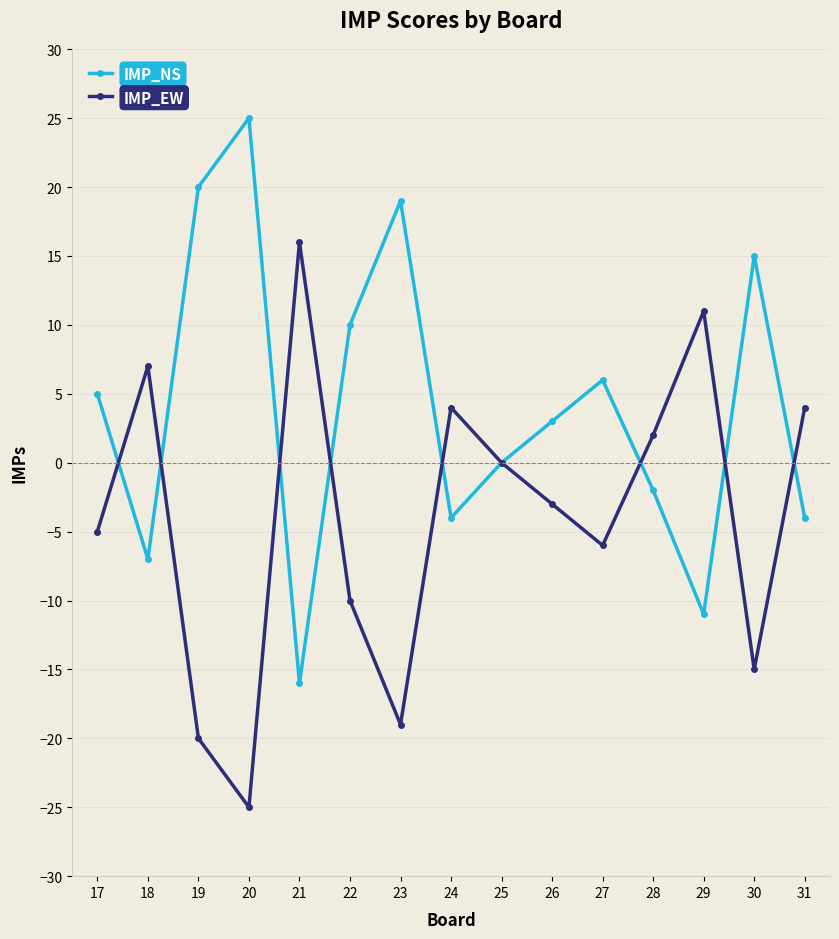

Where does the IMP_EW series first go above -3?

18